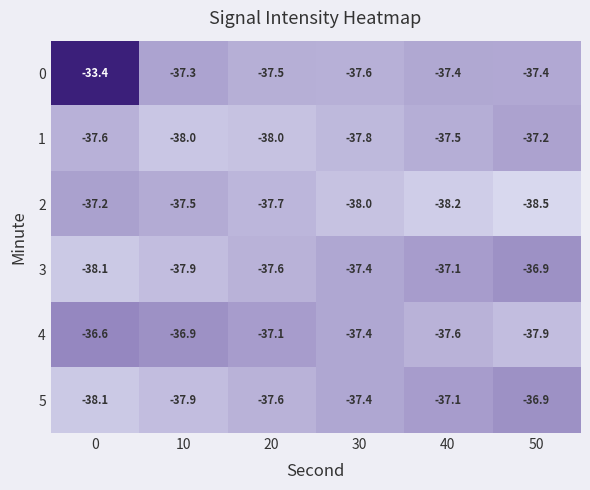

What is the total value across all series at 50?

-224.8